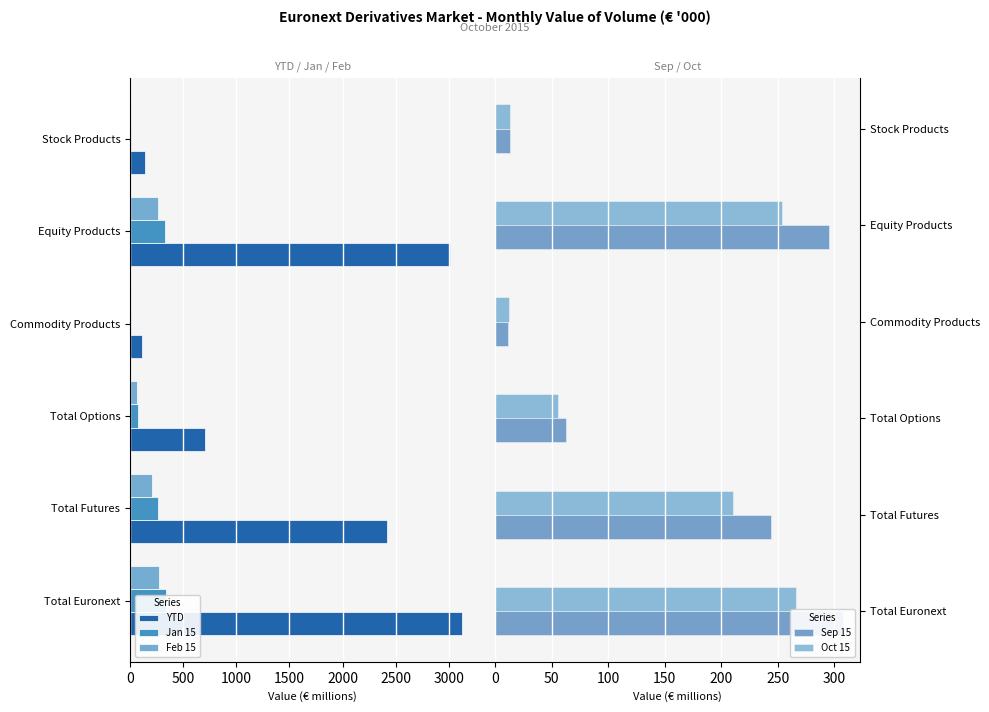

What is the value of the Oct 15 bar at the 5th from the left?

253.8